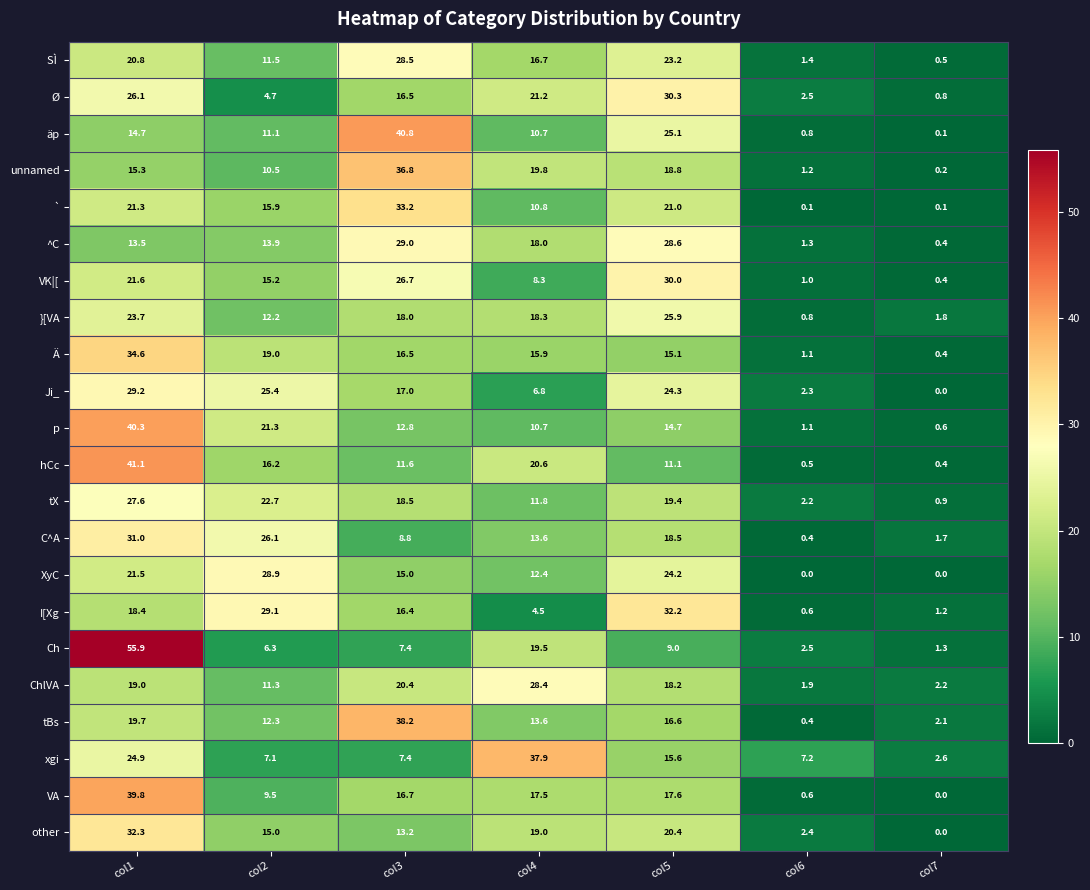

What is the spread (max minus min) of values at col5?

23.2